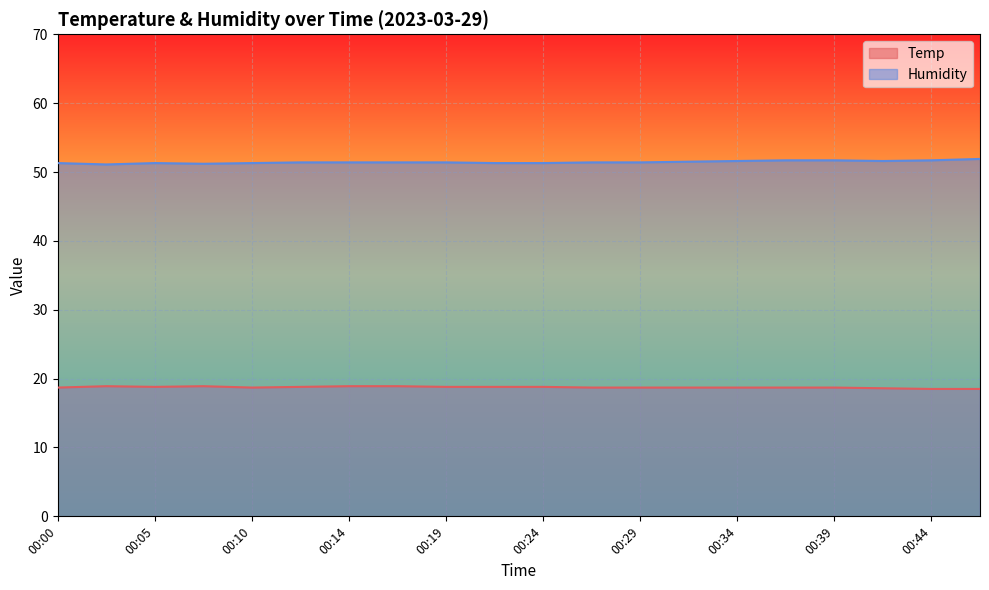

True or false: Humidity and Temp intersect in this chart.

False